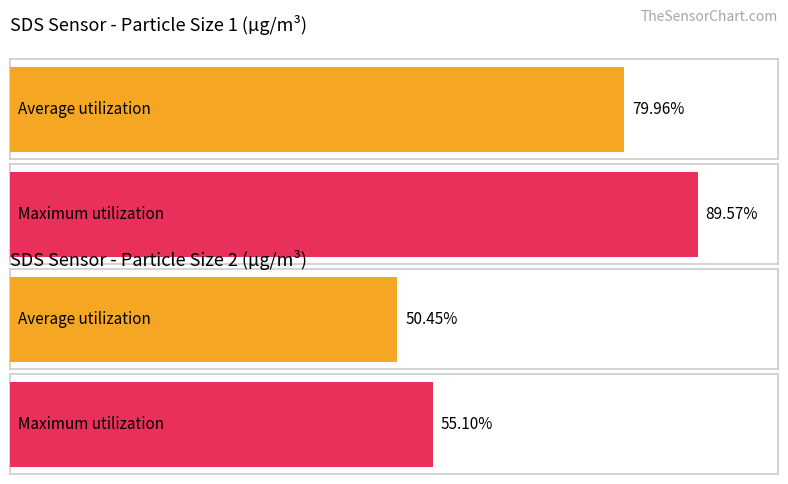

The Maximum utilization series shows 22.8 at 15. True or false?

False